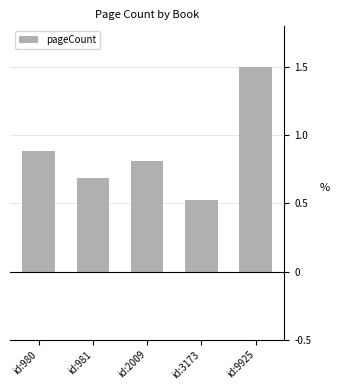

At which category does the chart reach its peak across all series?

id:9925